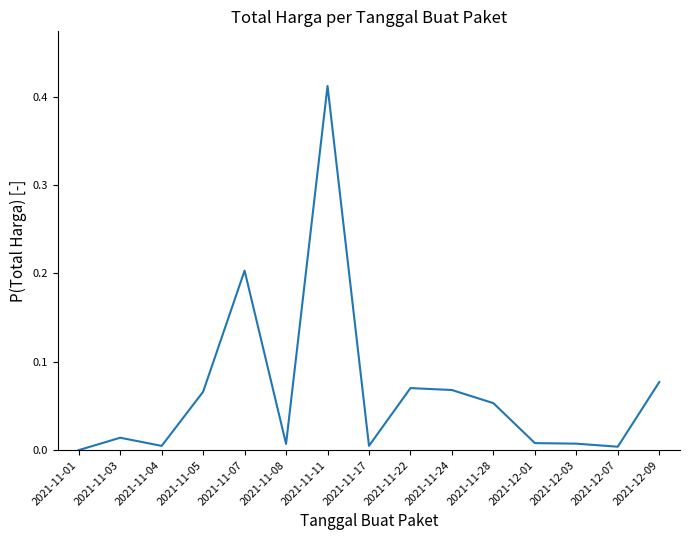

Which has a higher value, 2021-11-03 or 2021-12-01?

2021-11-03